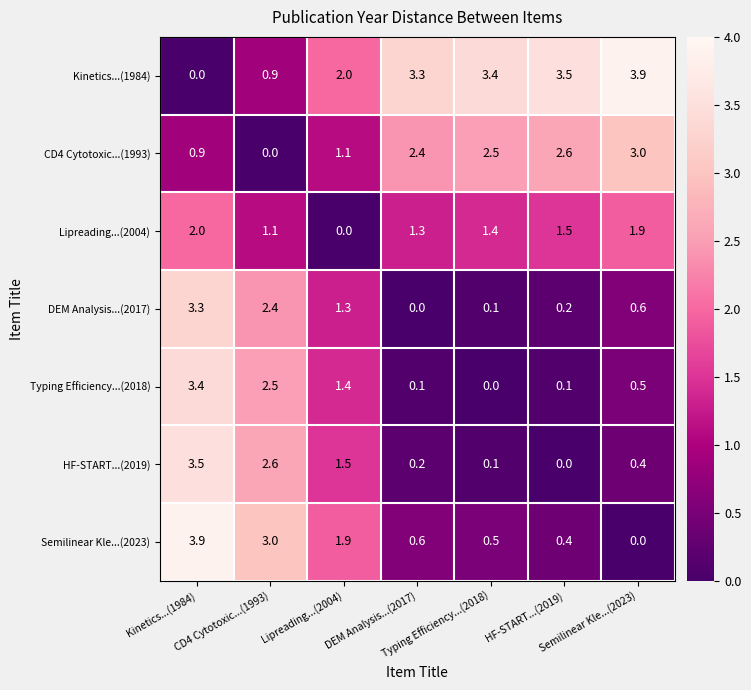

At how many categories does at least one series exceed 0?

7